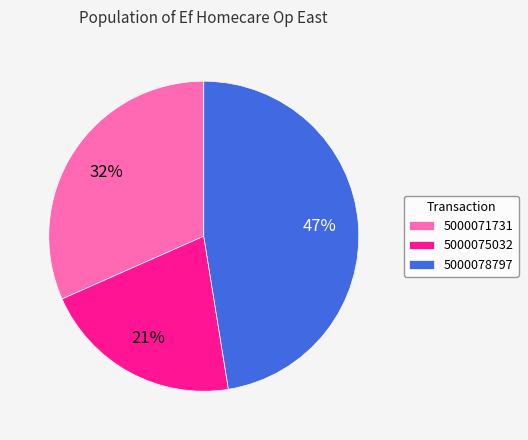

What percentage is the 5000078797 slice, to the nearest percent?

47%